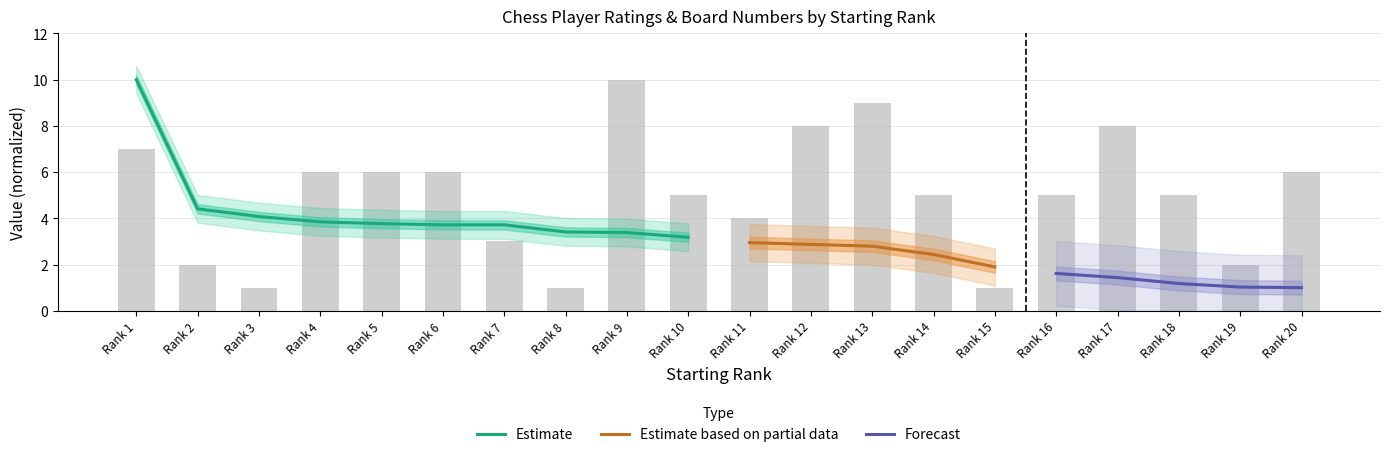

Is it true that the value at Rank 15 is 1?

False